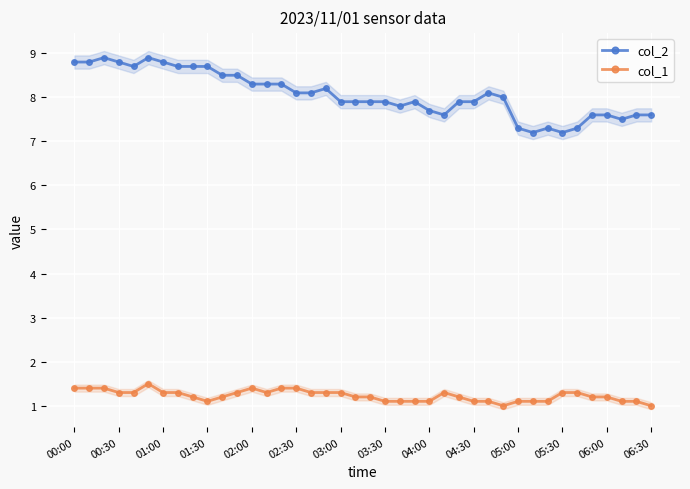

What is the maximum value for col_2?

8.9